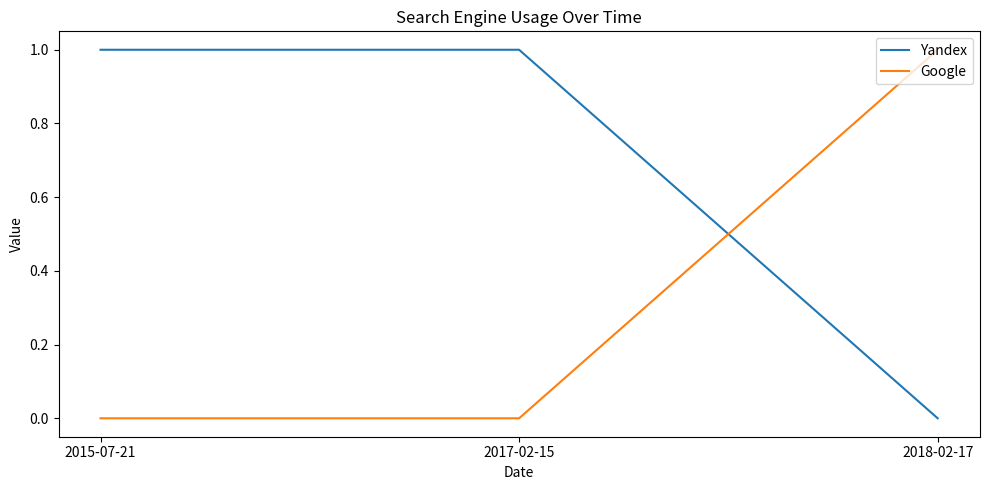

How many values in Yandex are above zero?

2